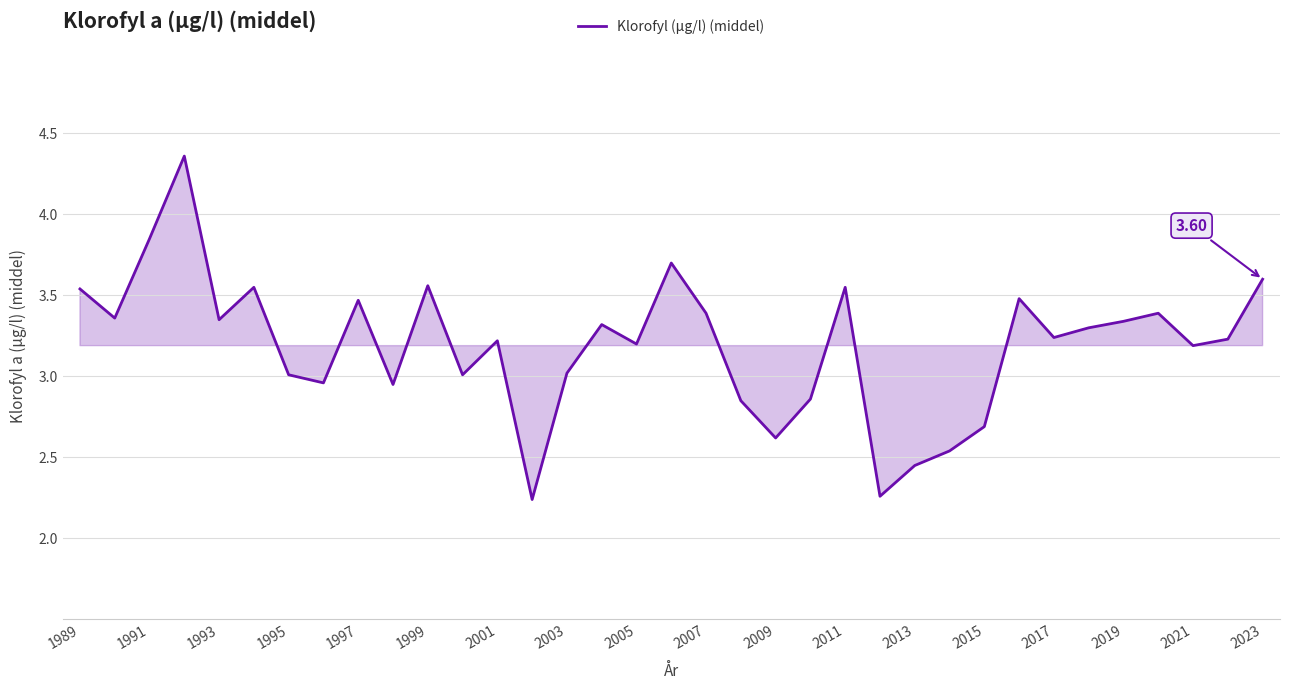

What is the difference between the maximum and minimum values?

2.1